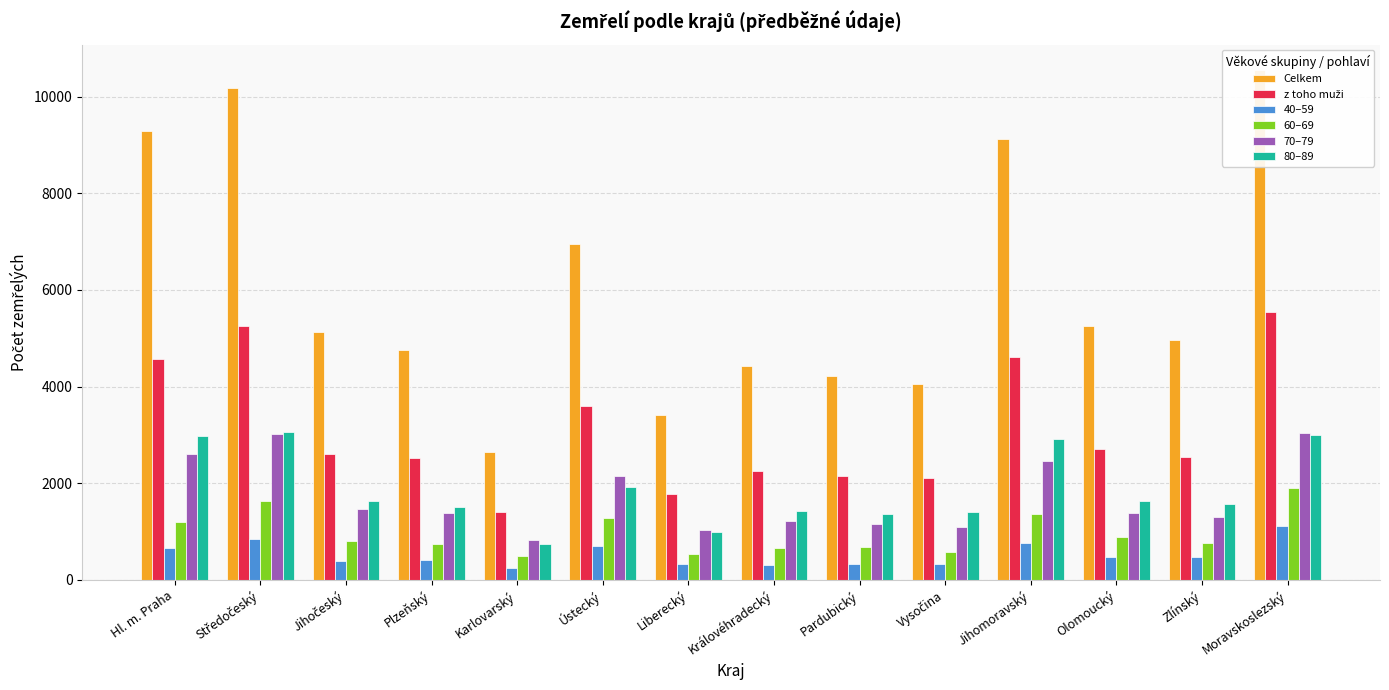

Count the number of data series in this chart.

6